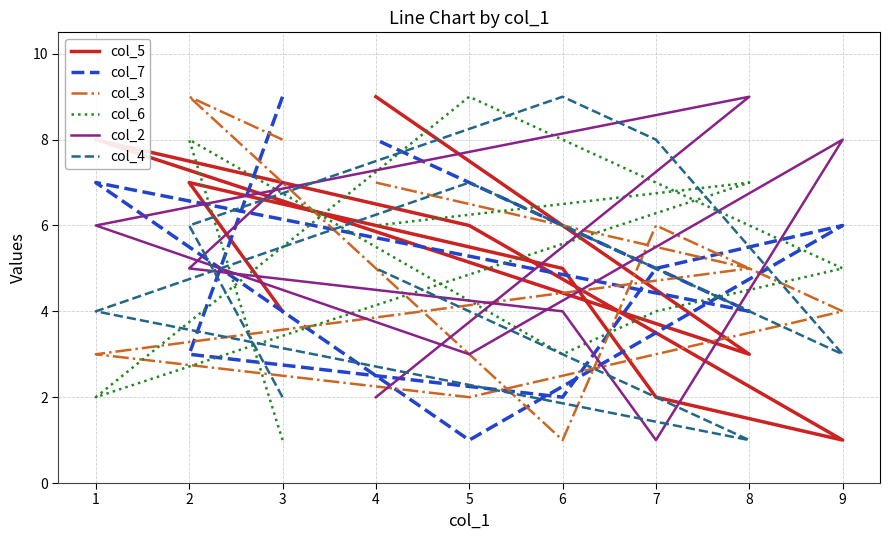

True or false: col_5 has more than 2 points higher than both neighbors.

False